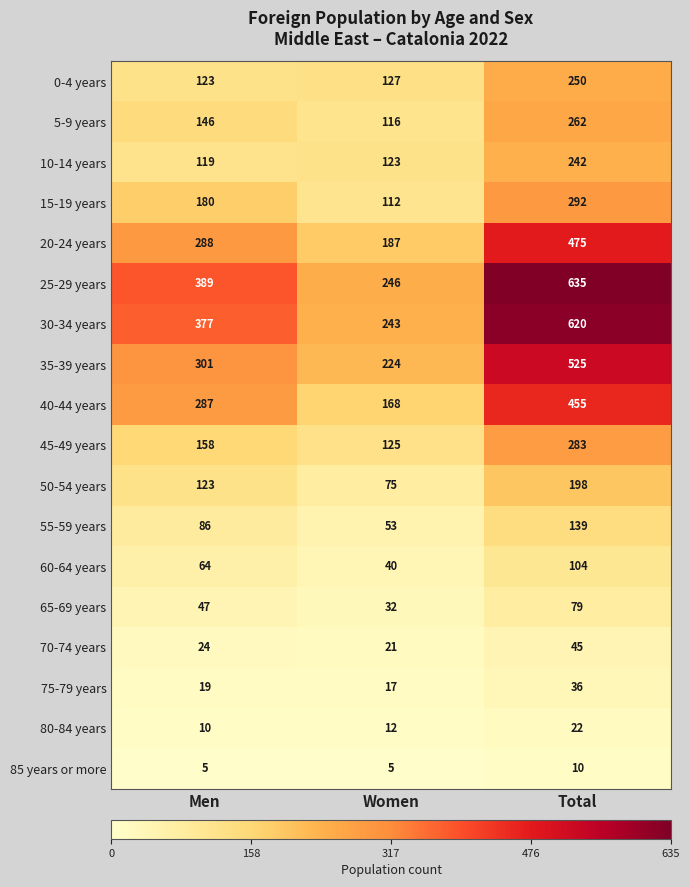

What is the difference between the 25-29 years values at Total and Women?

389